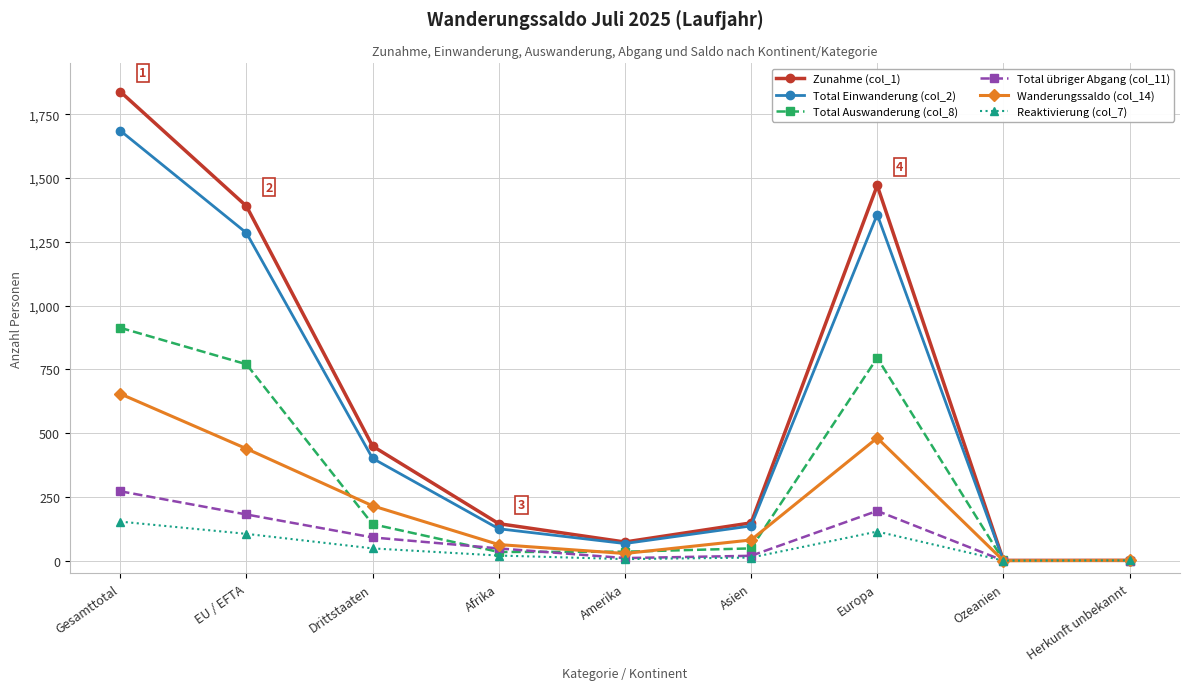

Rank the series by their maximum value, from lowest to highest.

Reaktivierung (col_7), Total übriger Abgang (col_11), Wanderungssaldo (col_14), Total Auswanderung (col_8), Total Einwanderung (col_2), Zunahme (col_1)